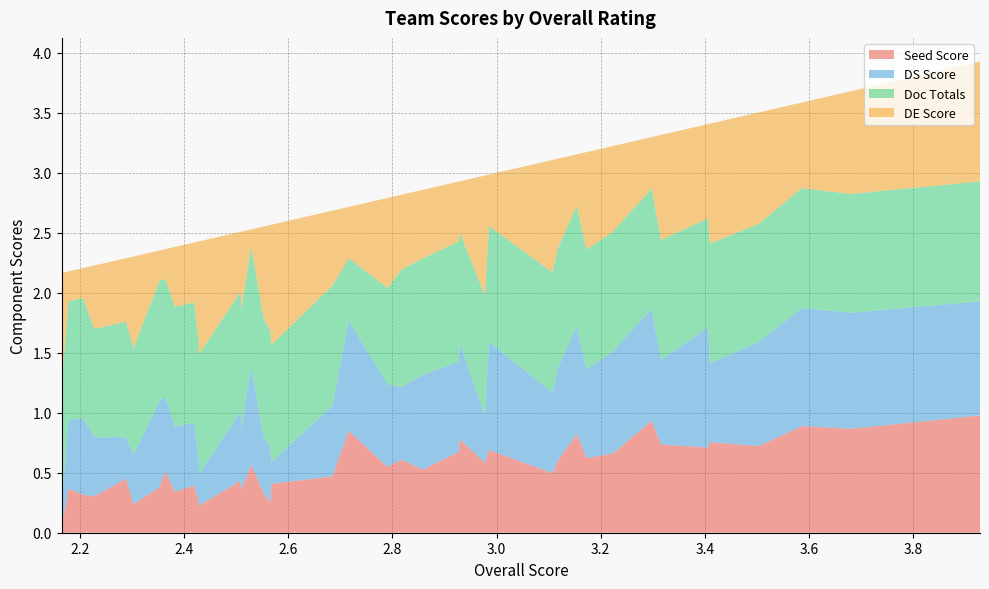

Reading right to left, what are all the values shown in this chart?

Seed Score: 2.16479=0.0	2.17808=0.4	2.20589=0.3	2.22782=0.3	2.2885=0.5	2.30271=0.2	2.35306=0.4	2.36385=0.5	2.38239=0.3	2.41909=0.4	2.42801=0.3	2.42839=0.2	2.5082=0.4	2.50968=0.4	2.52894=0.6	2.55277=0.3	2.56519=0.3	2.56779=0.4	2.68472=0.5	2.71607=0.8	2.79064=0.5	2.81715=0.6	2.85837=0.5	2.92727=0.7	2.92954=0.8	2.97755=0.6	2.98542=0.7	3.10747=0.5	3.11708=0.6	3.15396=0.8	3.17272=0.6	3.2232=0.7	3.29787=0.9	3.31577=0.7	3.40593=0.7	3.4098=0.8	3.50385=0.7	3.58618=0.9	3.6812=0.9	3.92828=1.0
DS Score: 2.16479=0.2	2.17808=0.6	2.20589=0.6	2.22782=0.5	2.2885=0.3	2.30271=0.4	2.35306=0.7	2.36385=0.6	2.38239=0.5	2.41909=0.5	2.42801=0.4	2.42839=0.3	2.5082=0.6	2.50968=0.5	2.52894=0.8	2.55277=0.5	2.56519=0.5	2.56779=0.2	2.68472=0.6	2.71607=0.9	2.79064=0.7	2.81715=0.6	2.85837=0.8	2.92727=0.8	2.92954=0.8	2.97755=0.4	2.98542=0.9	3.10747=0.7	3.11708=0.8	3.15396=0.9	3.17272=0.7	3.2232=0.9	3.29787=0.9	3.31577=0.7	3.40593=1.0	3.4098=0.7	3.50385=0.9	3.58618=1.0	3.6812=1.0	3.92828=1.0
Doc Totals: 2.16479=1.0	2.17808=1.0	2.20589=1.0	2.22782=0.9	2.2885=1.0	2.30271=0.9	2.35306=1.0	2.36385=1.0	2.38239=1.0	2.41909=1.0	2.42801=1.0	2.42839=1.0	2.5082=1.0	2.50968=1.0	2.52894=1.0	2.55277=1.0	2.56519=1.0	2.56779=1.0	2.68472=1.0	2.71607=0.5	2.79064=0.8	2.81715=1.0	2.85837=1.0	2.92727=1.0	2.92954=0.9	2.97755=1.0	2.98542=1.0	3.10747=1.0	3.11708=1.0	3.15396=1.0	3.17272=1.0	3.2232=1.0	3.29787=1.0	3.31577=1.0	3.40593=0.9	3.4098=1.0	3.50385=1.0	3.58618=1.0	3.6812=1.0	3.92828=1.0
DE Score: 2.16479=0.9	2.17808=0.2	2.20589=0.2	2.22782=0.5	2.2885=0.5	2.30271=0.8	2.35306=0.2	2.36385=0.2	2.38239=0.5	2.41909=0.5	2.42801=0.8	2.42839=0.9	2.5082=0.5	2.50968=0.6	2.52894=0.1	2.55277=0.8	2.56519=0.9	2.56779=1.0	2.68472=0.6	2.71607=0.4	2.79064=0.8	2.81715=0.6	2.85837=0.6	2.92727=0.5	2.92954=0.4	2.97755=1.0	2.98542=0.4	3.10747=0.9	3.11708=0.8	3.15396=0.4	3.17272=0.8	3.2232=0.7	3.29787=0.4	3.31577=0.9	3.40593=0.8	3.4098=1.0	3.50385=0.9	3.58618=0.7	3.6812=0.9	3.92828=1.0